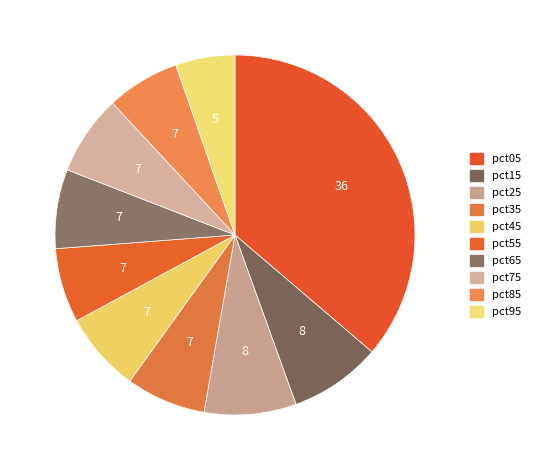

Count the number of slices in the pie.

10